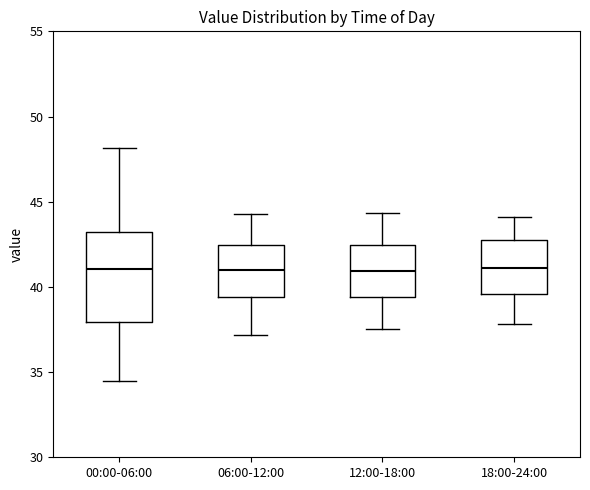

Reading left to right, transcribe this box plot: for each box, give where its median line is, the range the box spans, and where its two whiskers end, as read against the y-axis. The values are not printed on the chart, so give them approximately, as read against the axis.

00:00-06:00: median 41.0, box 38.0 to 43.0, whiskers 34.5 to 48.0
06:00-12:00: median 41.0, box 39.5 to 42.5, whiskers 37.0 to 44.5
12:00-18:00: median 41.0, box 39.5 to 42.5, whiskers 37.5 to 44.5
18:00-24:00: median 41.0, box 39.5 to 42.5, whiskers 38.0 to 44.0